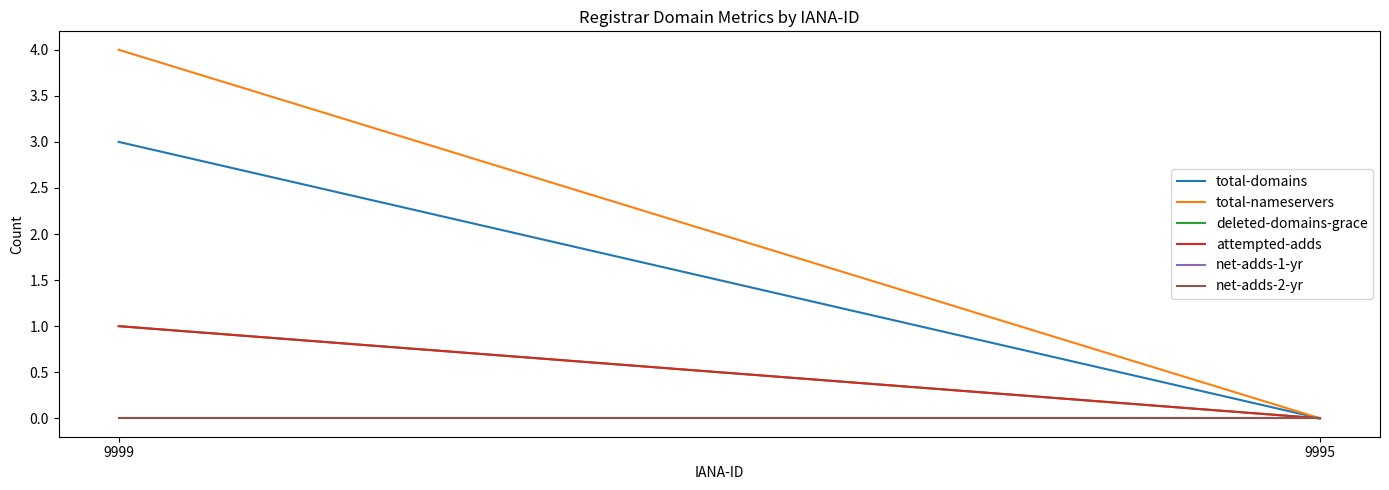

The value of total-domains at 9999 is 3. True or false?

True